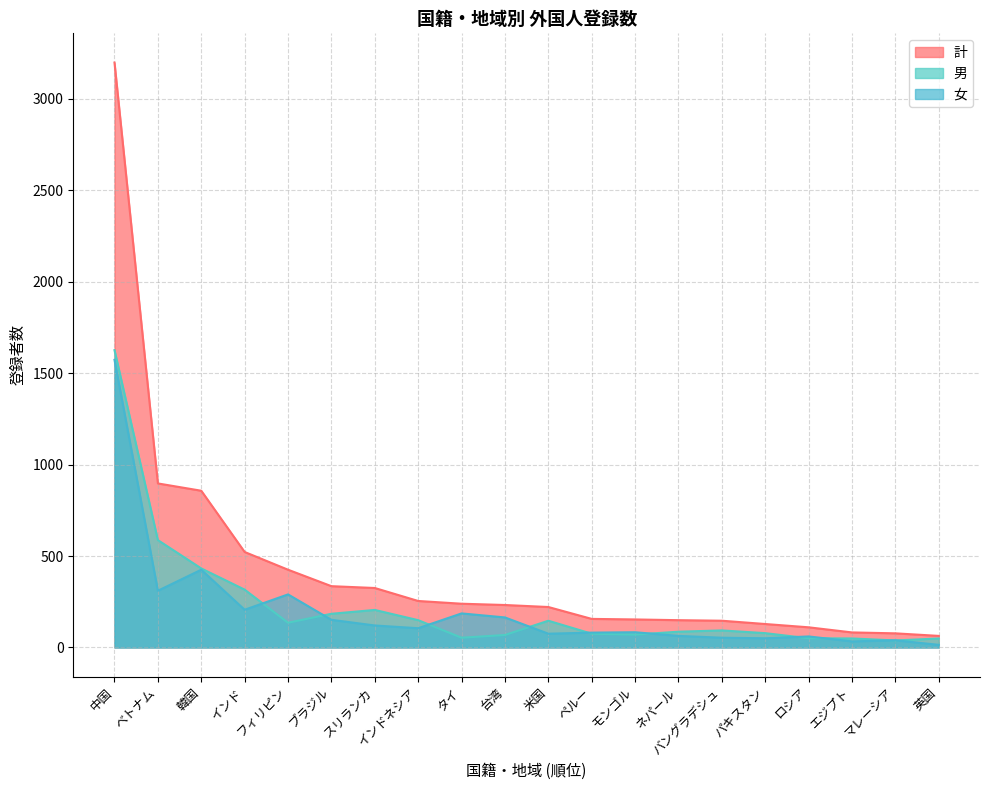

Is it true that 計 equals 207 at モンゴル?

False